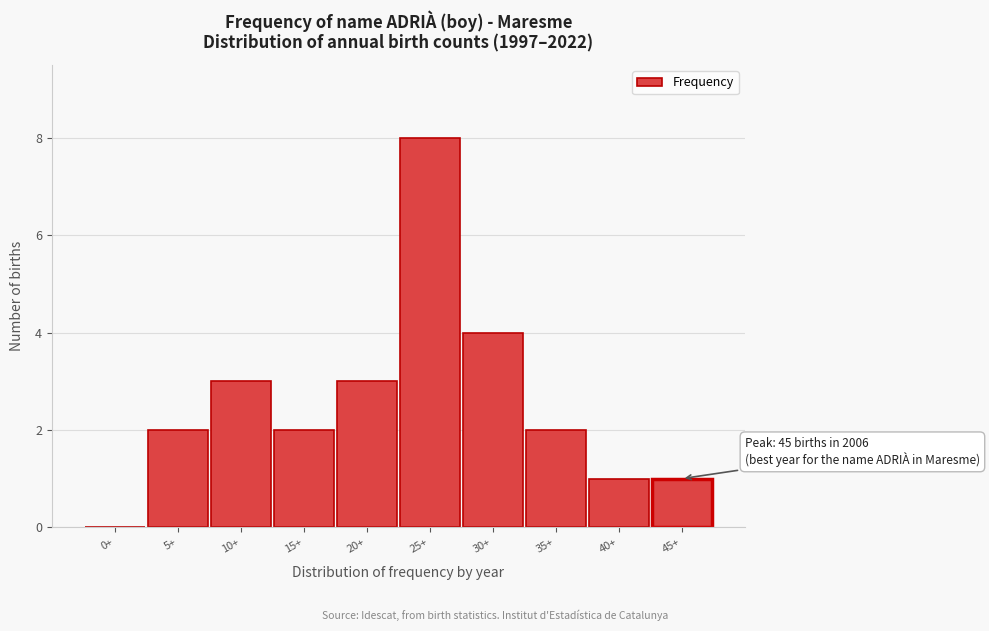

Reading left to right, extract all data points from this chart.

0+=0	5+=2	10+=3	15+=2	20+=3	25+=8	30+=4	35+=2	40+=1	45+=1